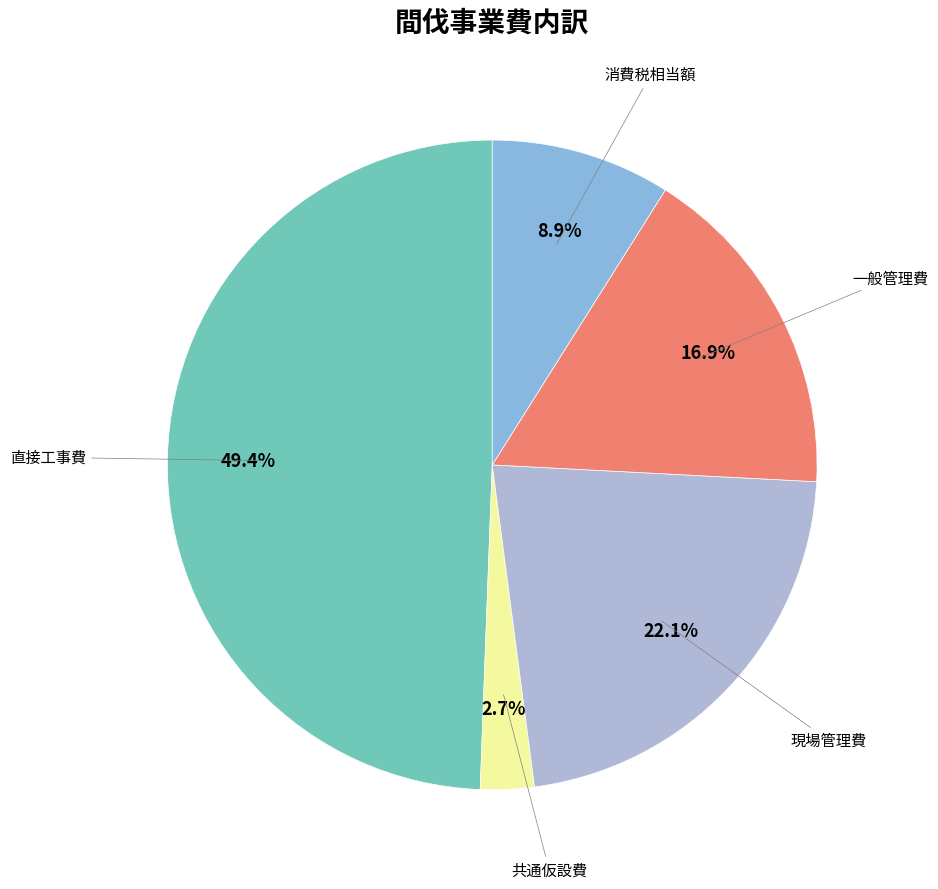

Does any single category account for the majority?

No